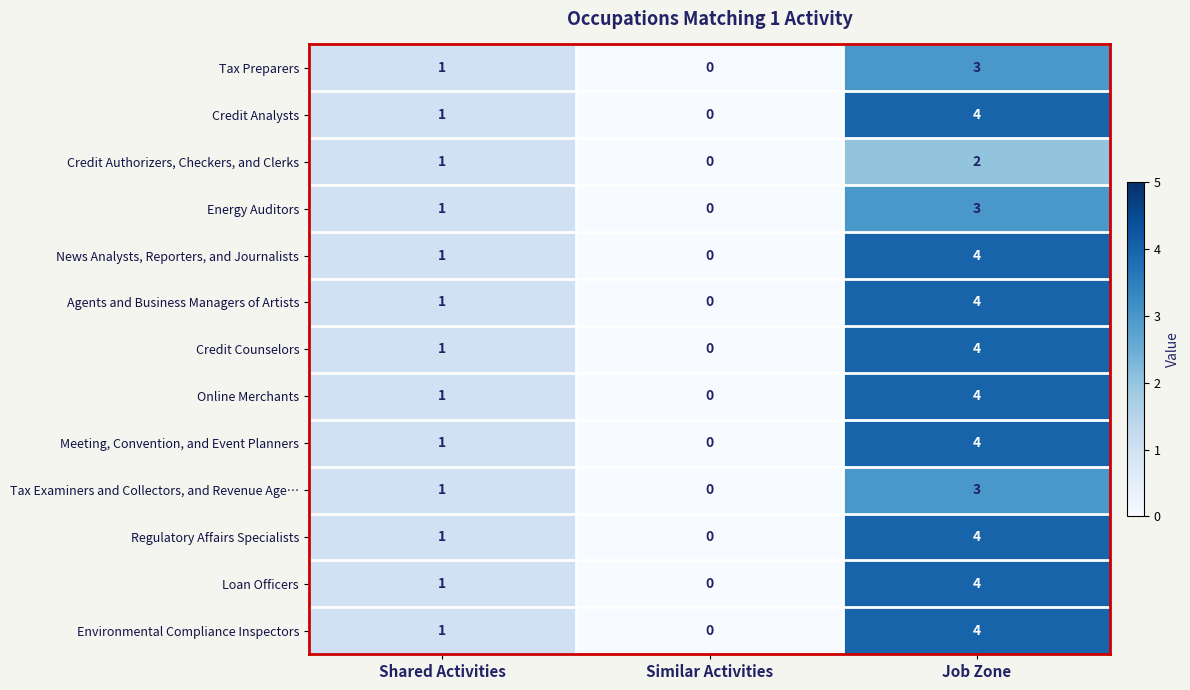

At how many categories does at least one series exceed 2?

1